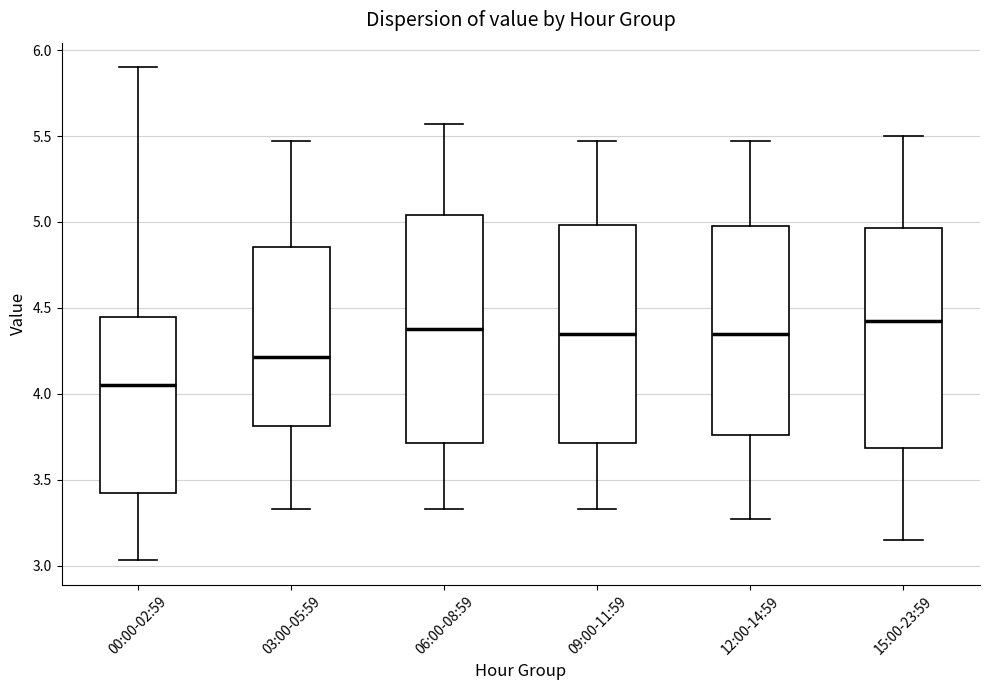

Reading left to right, read every box against the y-axis: the position of its median line, the range the box covers, and the ends of its whiskers. The values are not printed on the chart, so give them approximately, as read against the axis.

00:00-02:59: median 4.05, box 3.40 to 4.45, whiskers 3.05 to 5.90
03:00-05:59: median 4.20, box 3.80 to 4.85, whiskers 3.35 to 5.45
06:00-08:59: median 4.40, box 3.70 to 5.05, whiskers 3.35 to 5.55
09:00-11:59: median 4.35, box 3.70 to 5.00, whiskers 3.35 to 5.45
12:00-14:59: median 4.35, box 3.75 to 5.00, whiskers 3.25 to 5.45
15:00-23:59: median 4.45, box 3.70 to 4.95, whiskers 3.15 to 5.50